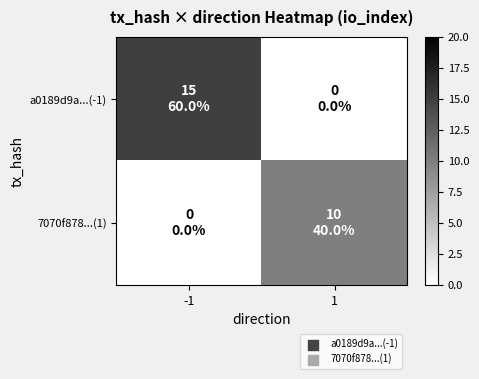

What is the spread (max minus min) of values at 1?

10